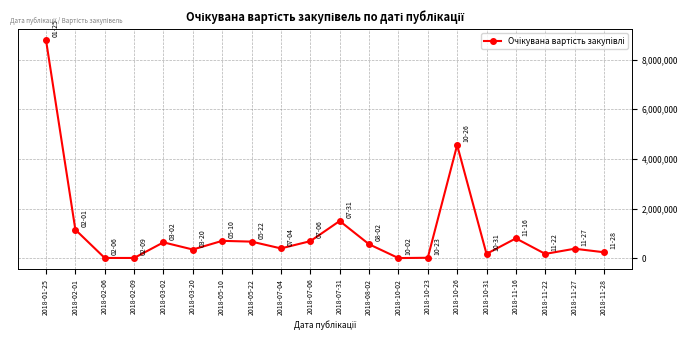

What is the average value?

1090770.5